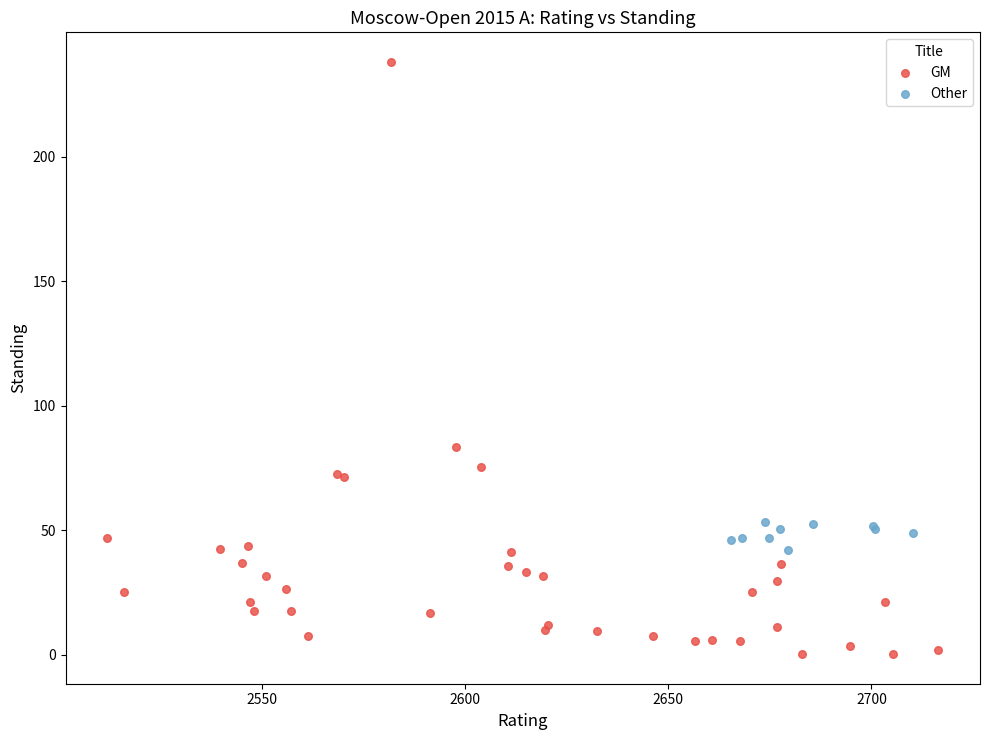

Which series reaches the maximum Y coordinate?

GM